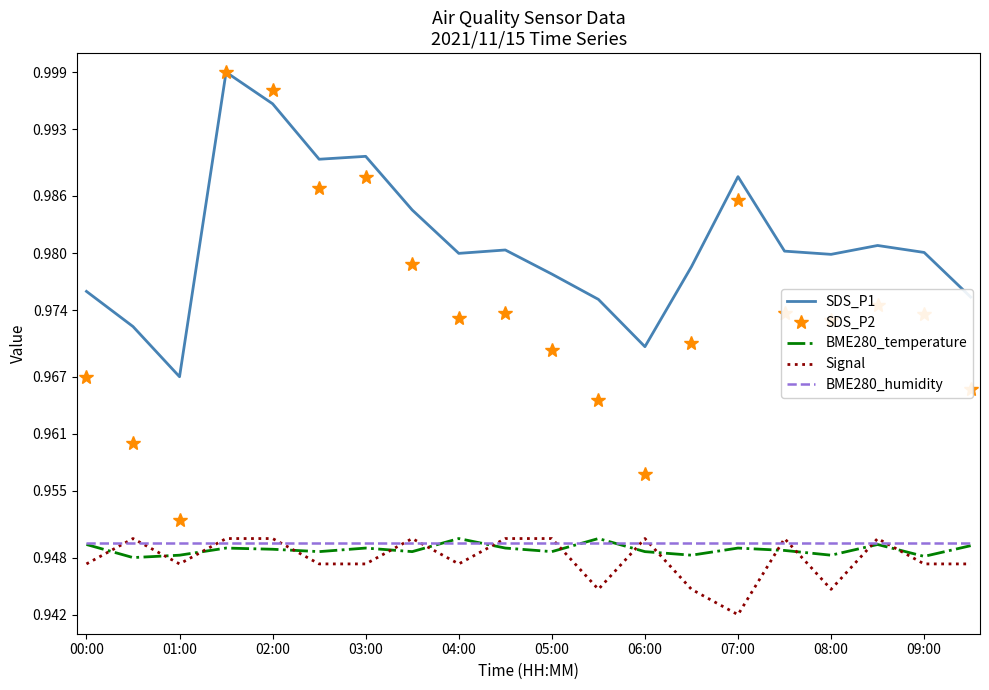

Which series has the largest total across all categories?

SDS_P1